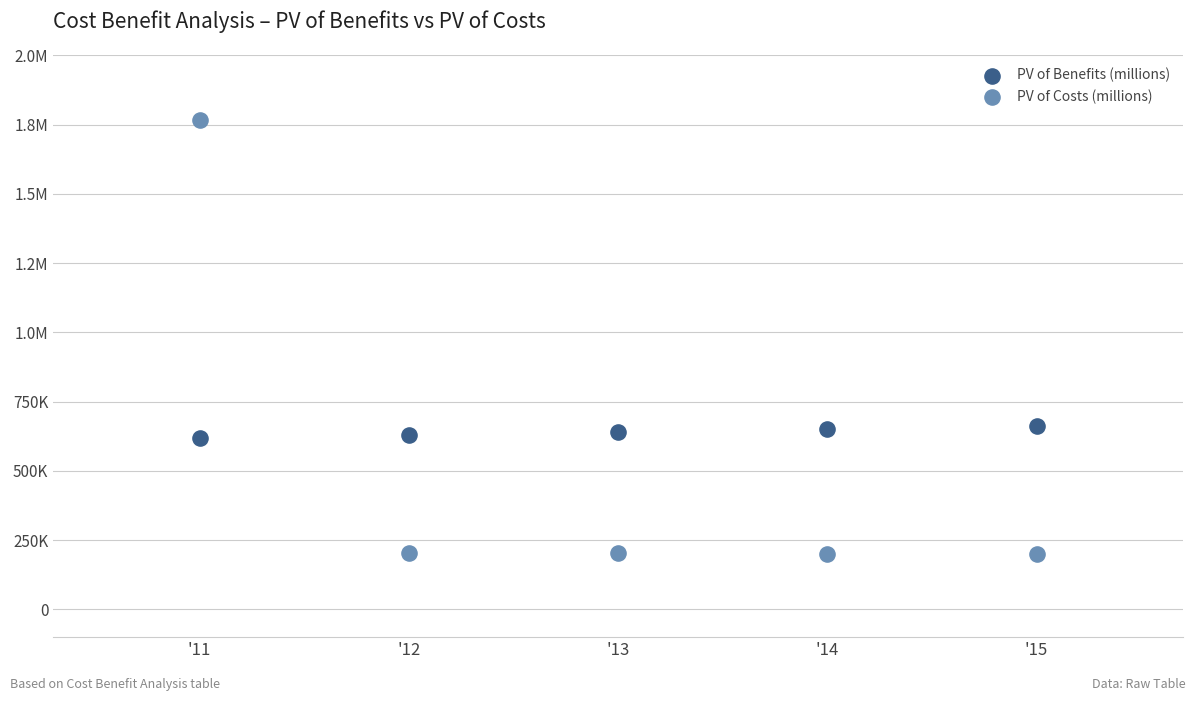

What are all the series names shown in the legend?

PV of Benefits (millions), PV of Costs (millions)